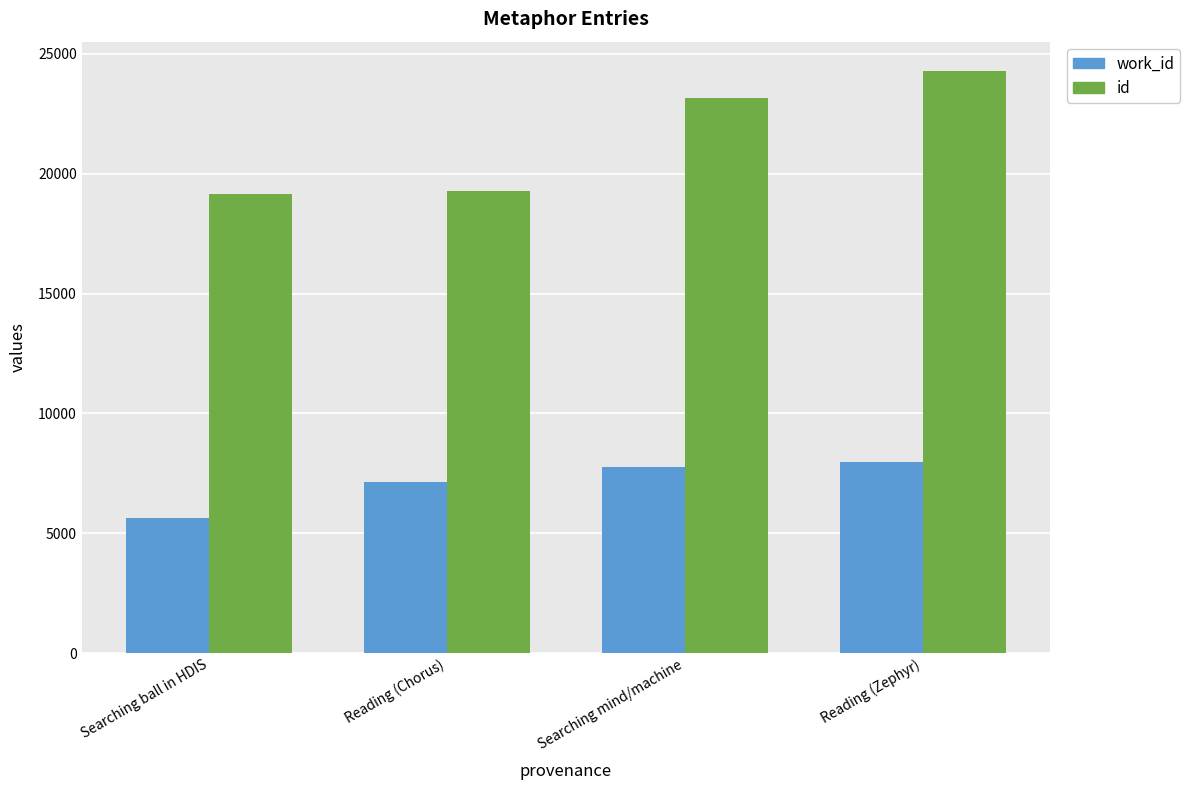

What is the greatest value displayed?

24297